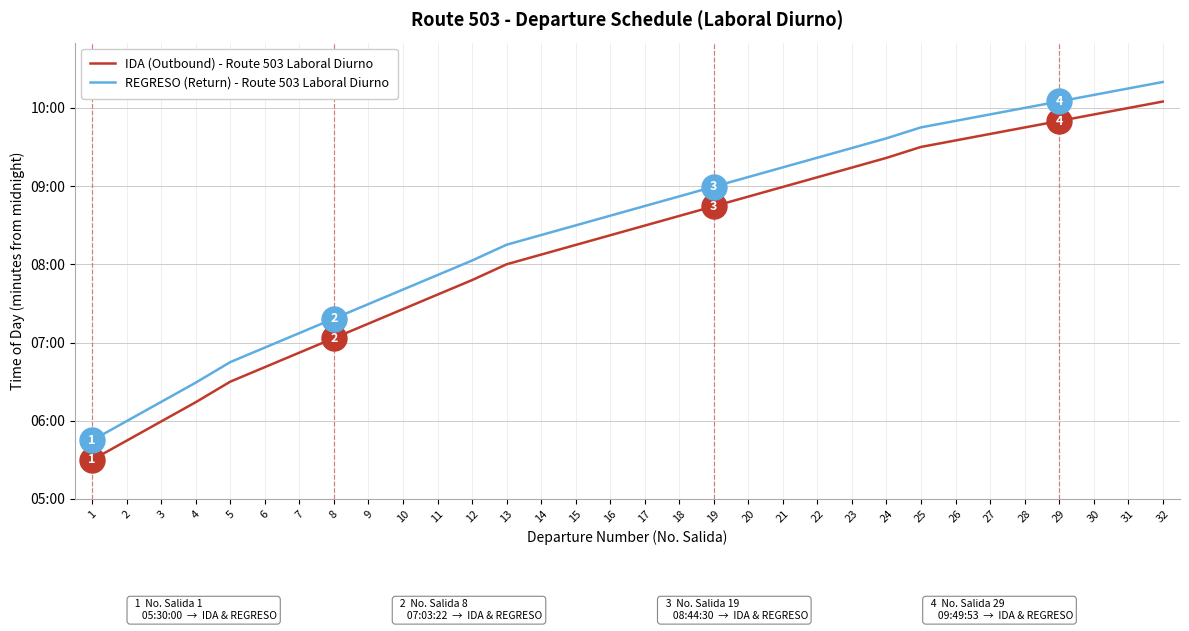

Does the chart have visible grid lines?

Yes